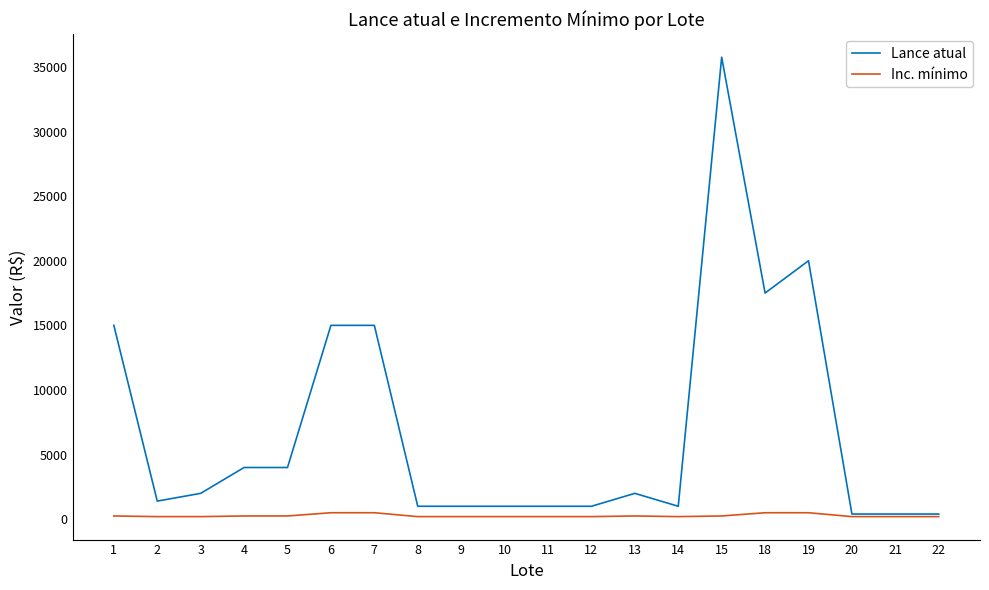

True or false: Lance atual has more than 1 points higher than both neighbors.

True